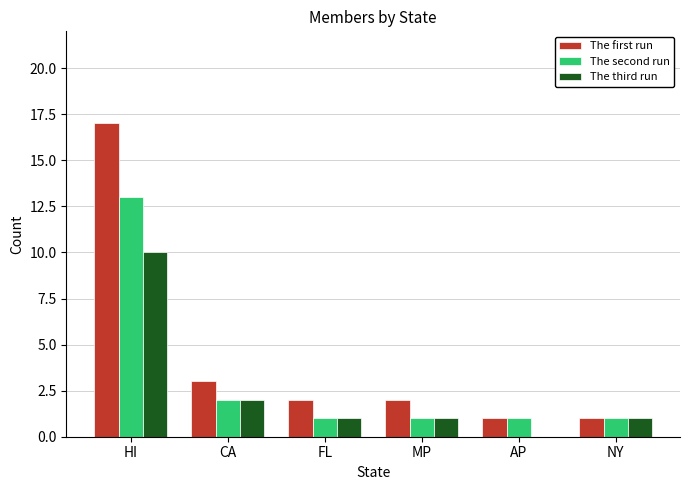

Where is The second run nearest to the value 7?

CA